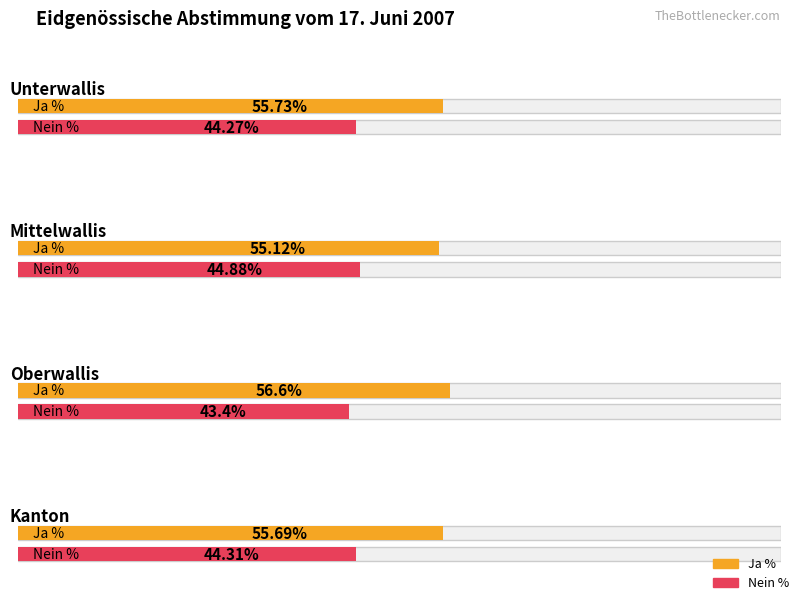

What position from the right is Mittelwallis?

3